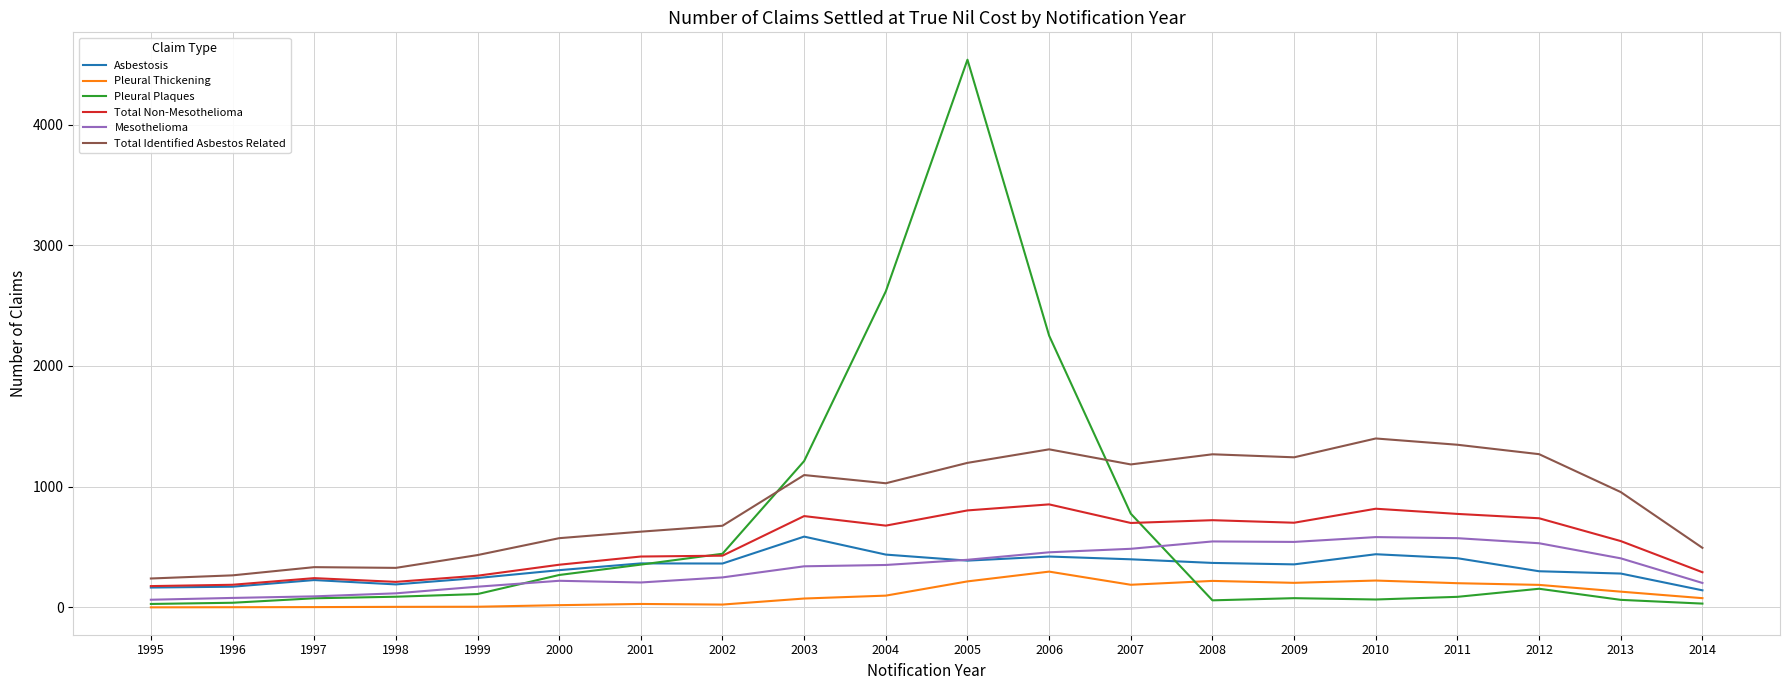

True or false: Asbestosis and Total Identified Asbestos Related intersect in this chart.

False